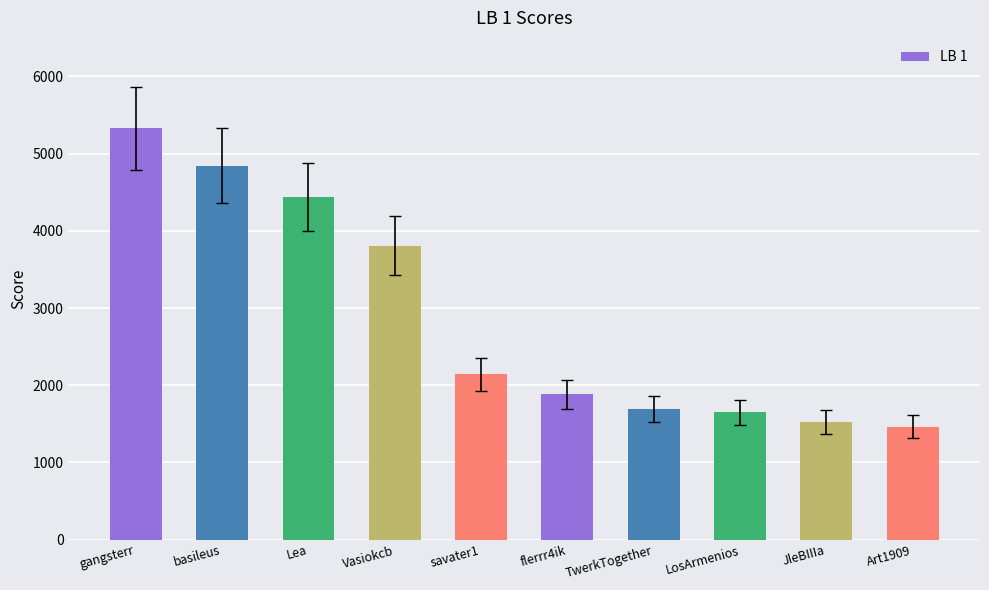

What is the average value?

2877.5